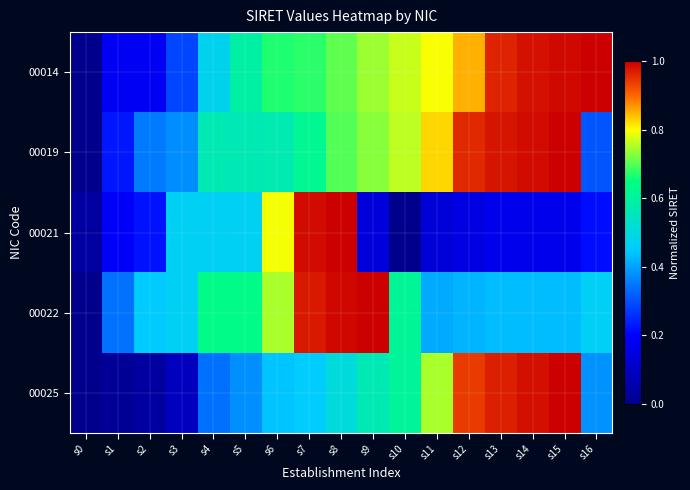

Which category has the highest value across all series?

s16